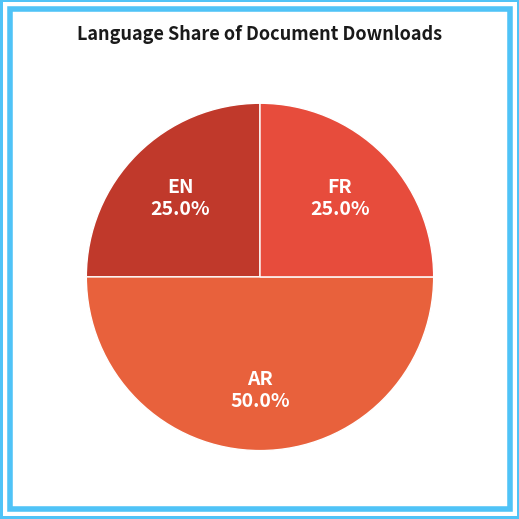

Count the number of slices in the pie.

3